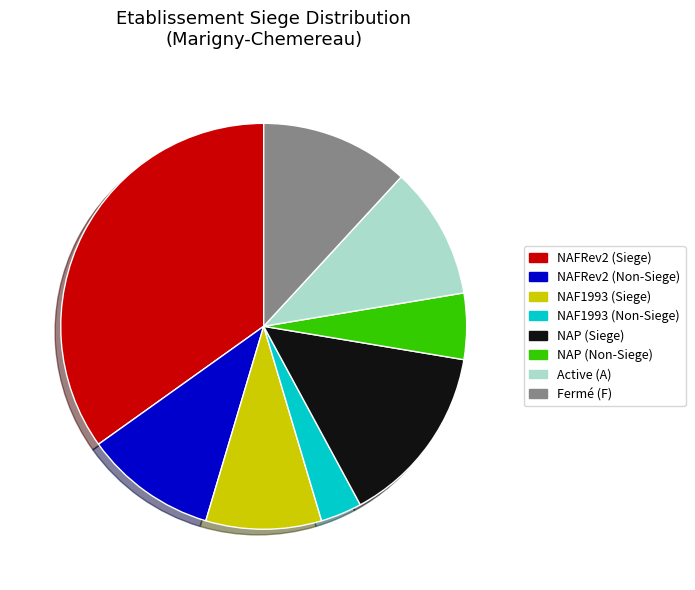

Between NAP (Non-Siege) and NAP (Siege), which is larger?

NAP (Siege)